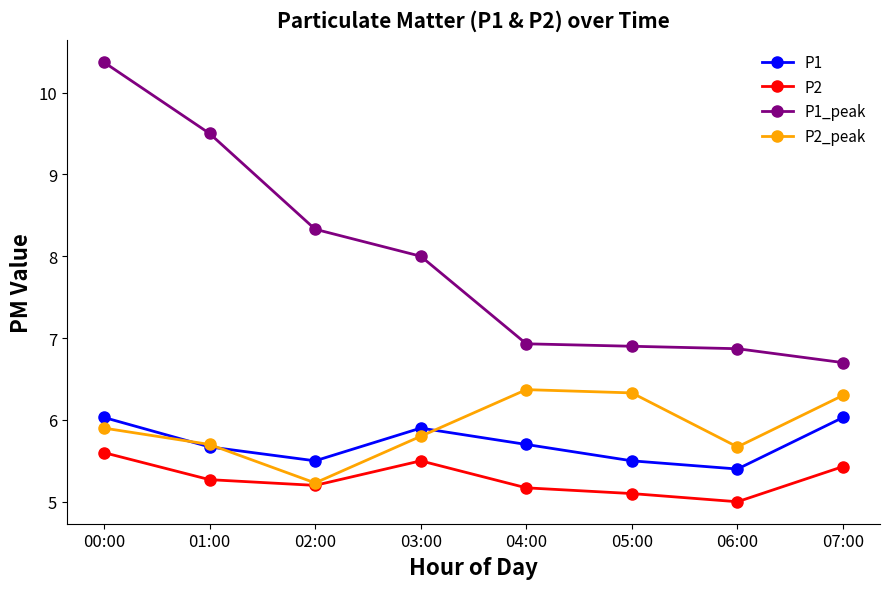

Is it true that P1 equals 5.4 at 06:00?

True